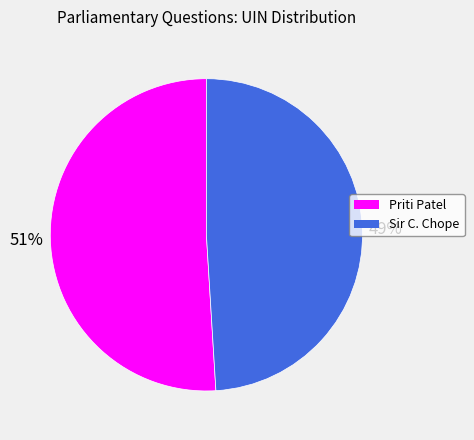

Count the number of slices in the pie.

2